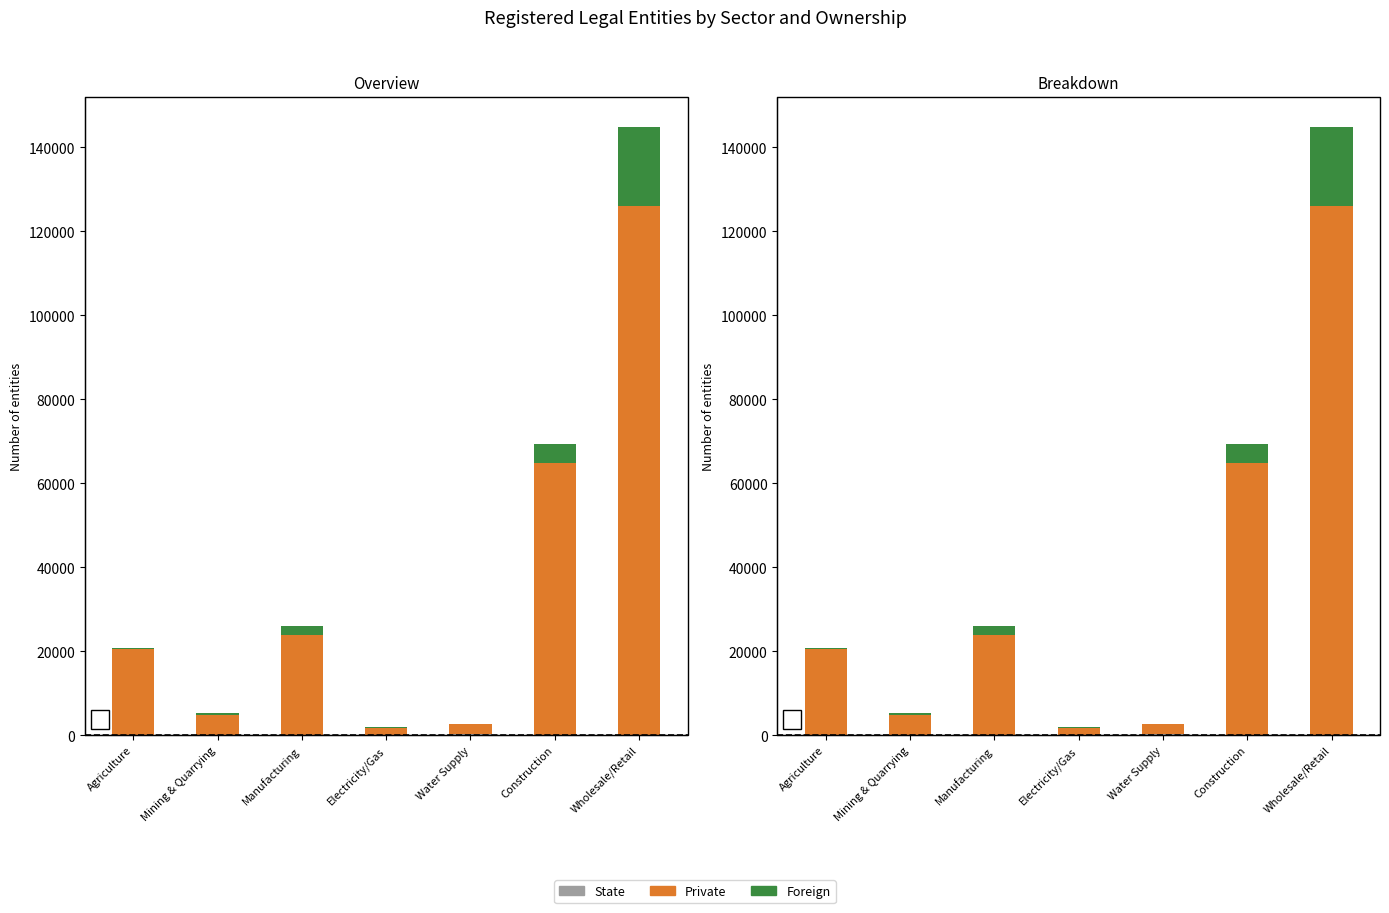

Reading left to right, what are all the values shown in this chart?

State: Agriculture=59	Mining & Quarrying=0	Manufacturing=23	Electricity/Gas=121	Water Supply=231	Construction=50	Wholesale/Retail=37
Private: Agriculture=20466	Mining & Quarrying=4715	Manufacturing=23955	Electricity/Gas=1648	Water Supply=2426	Construction=64826	Wholesale/Retail=125952
Foreign: Agriculture=348	Mining & Quarrying=486	Manufacturing=2160	Electricity/Gas=121	Water Supply=122	Construction=4379	Wholesale/Retail=18858